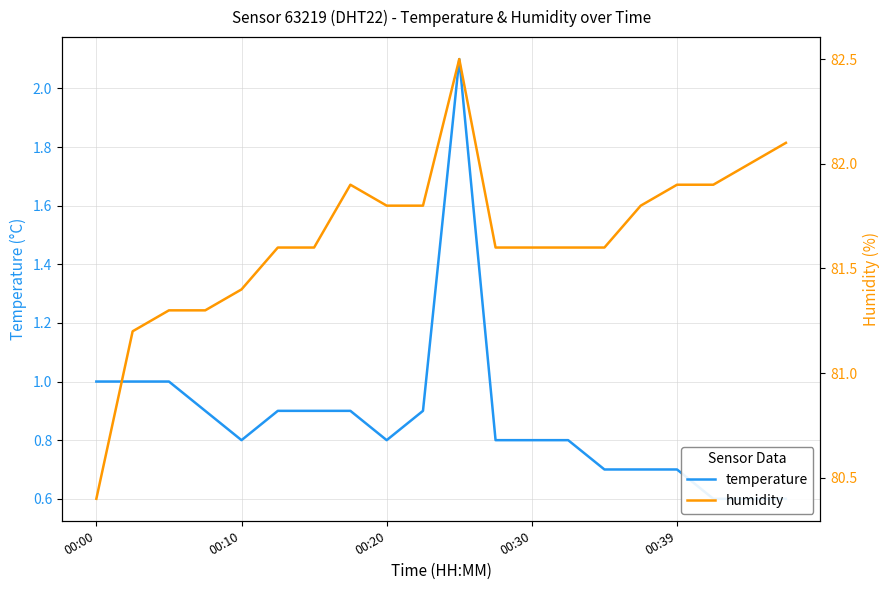

How many lines are shown in the chart?

2